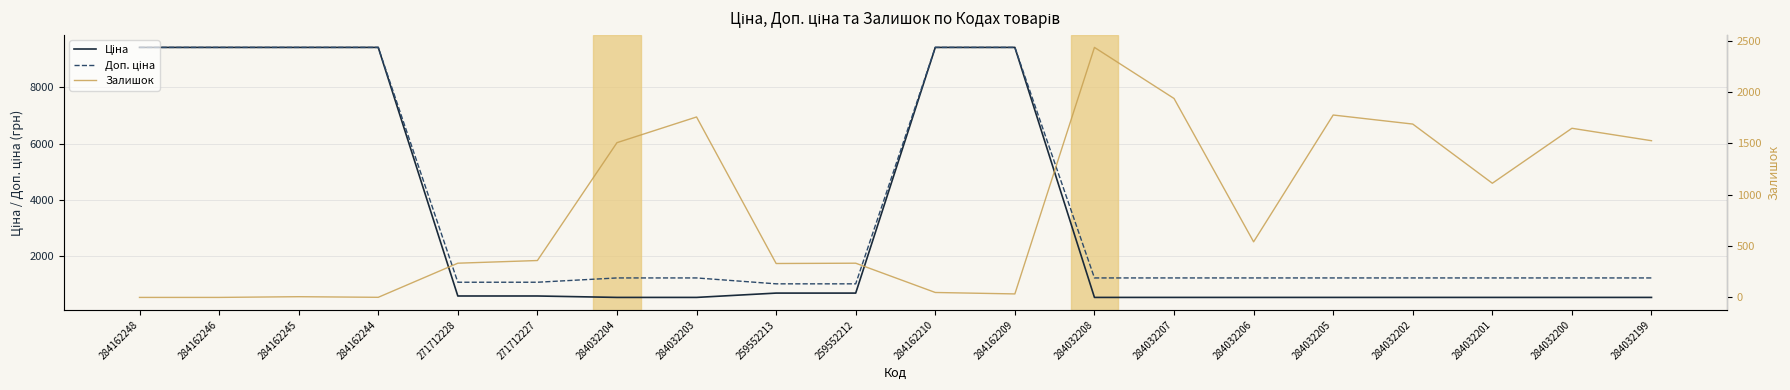

Between 284032206 and 271712228, which is larger?

271712228